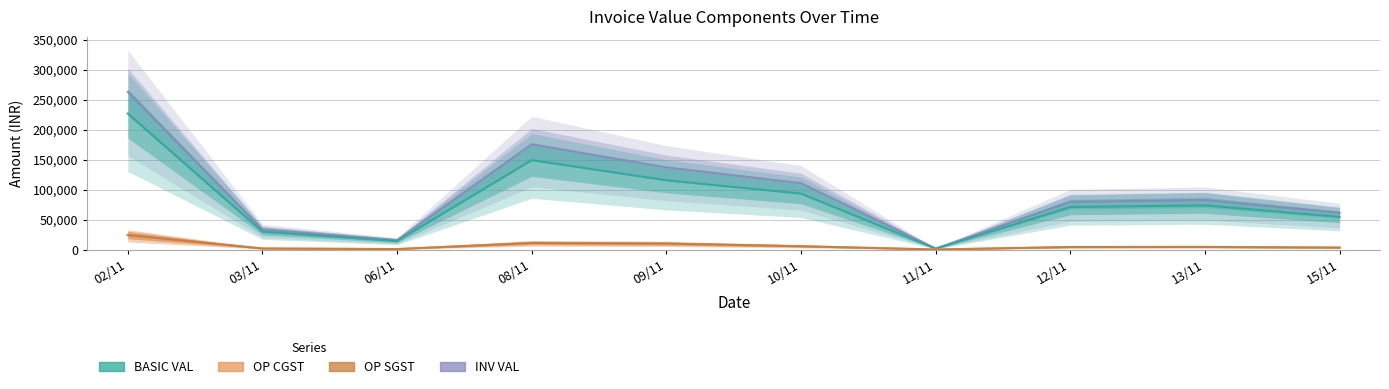

True or false: INV VAL and BASIC VAL cross at least once.

False